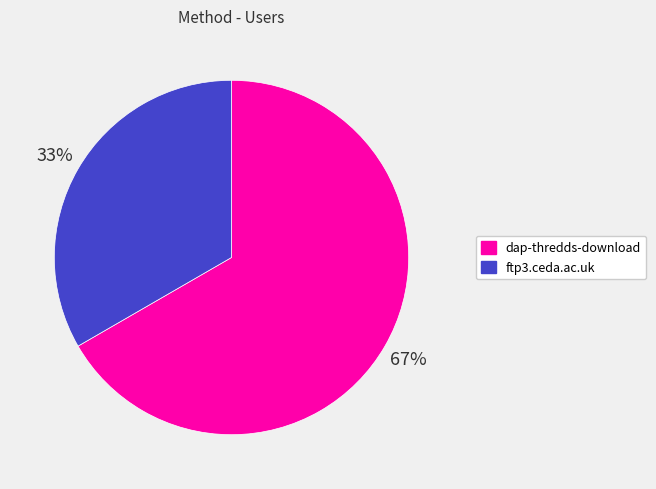

Which slice represents more than half of the pie?

dap-thredds-download